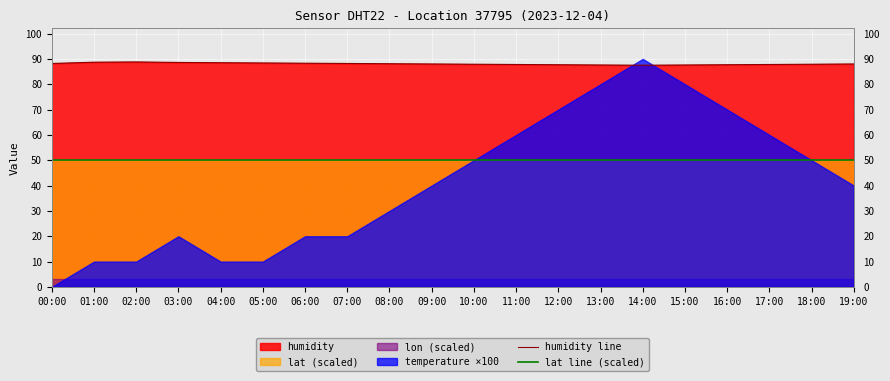

What is the difference between the maximum and second lowest values in the humidity line series?

1.2